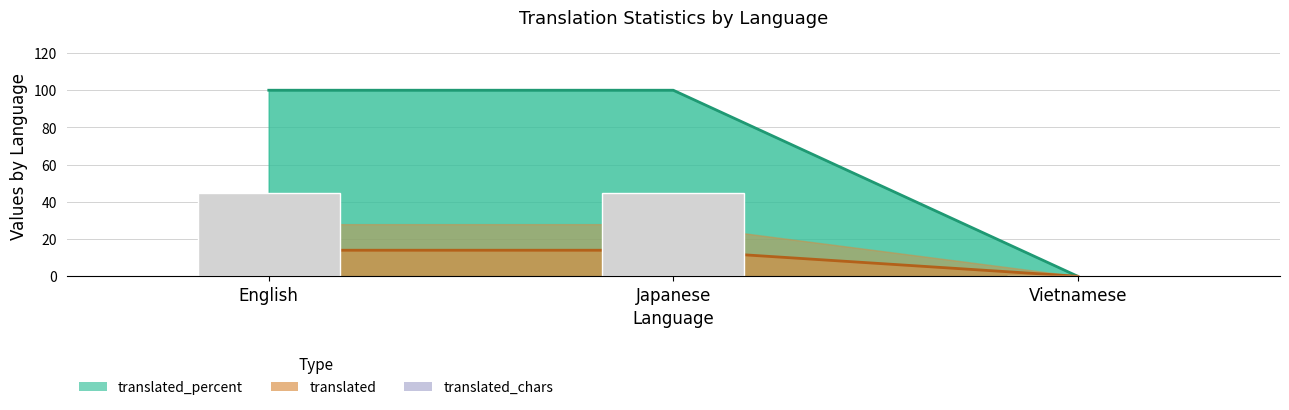

What is the value of the 1st bar from the left?

45